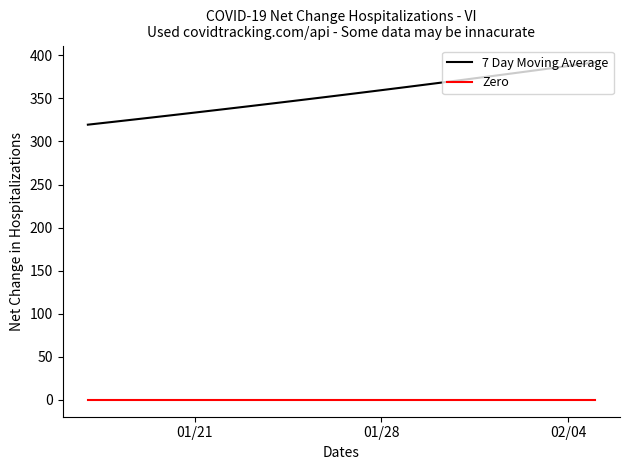

Which series has the largest total across all categories?

7 Day Moving Average